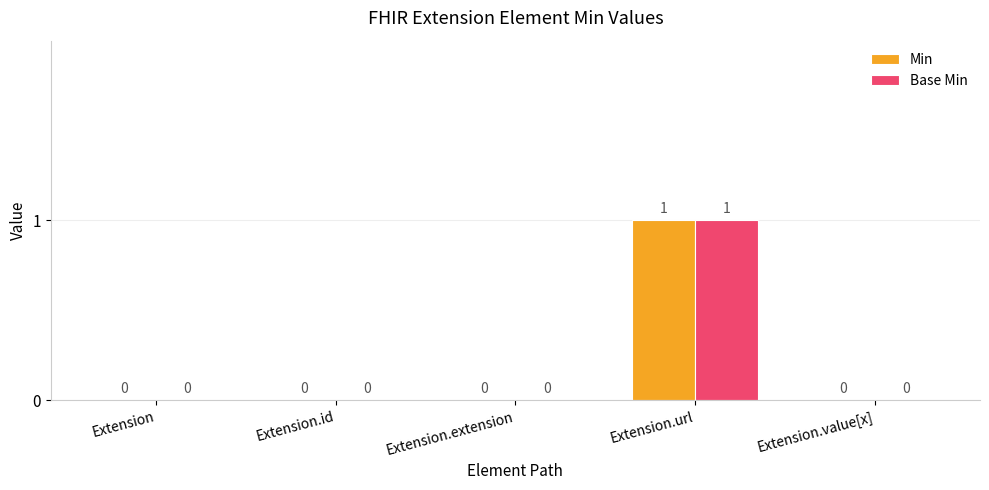

Is it true that Base Min equals -1 at Extension.id?

False